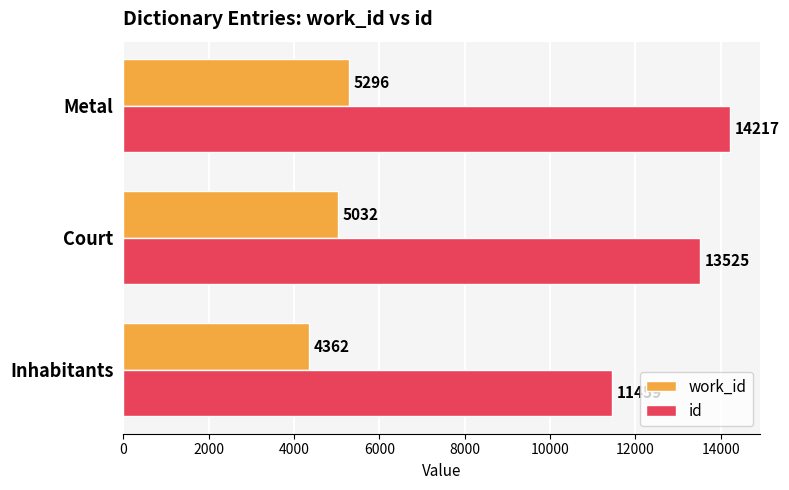

What is the approximate value of id at Court?

13525